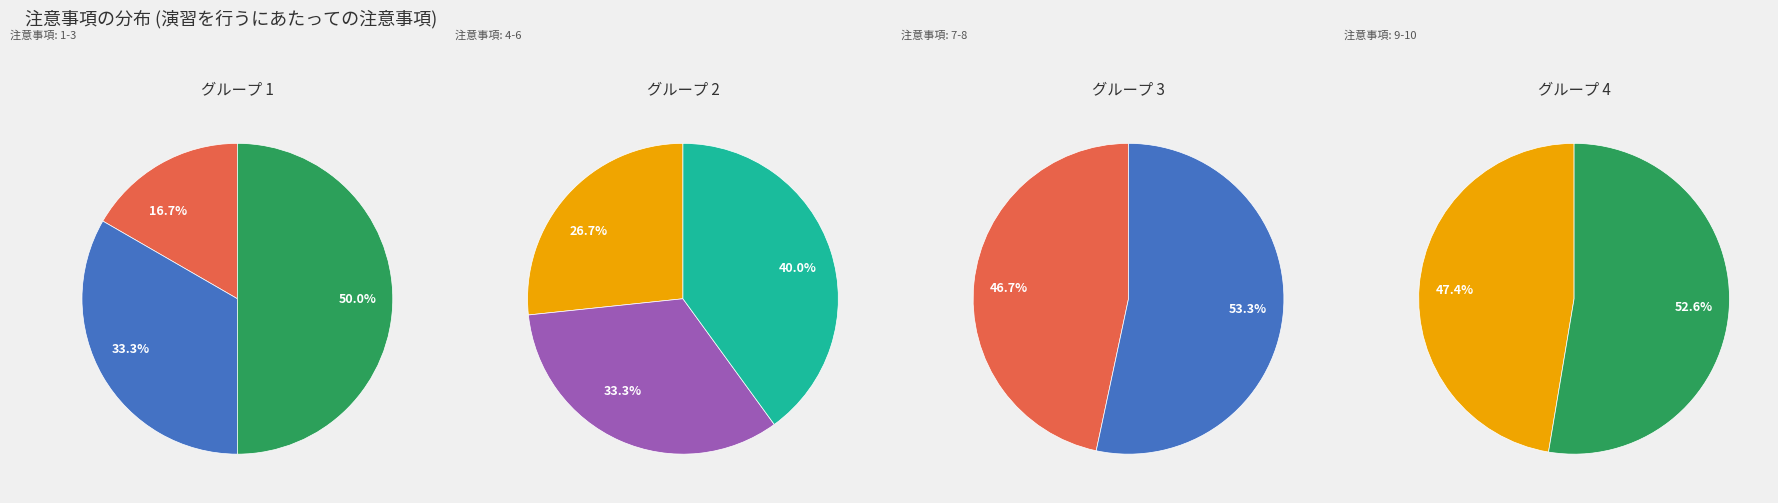

To the nearest percent, what is the difference between the 2 and 8 slice percentages?

11%